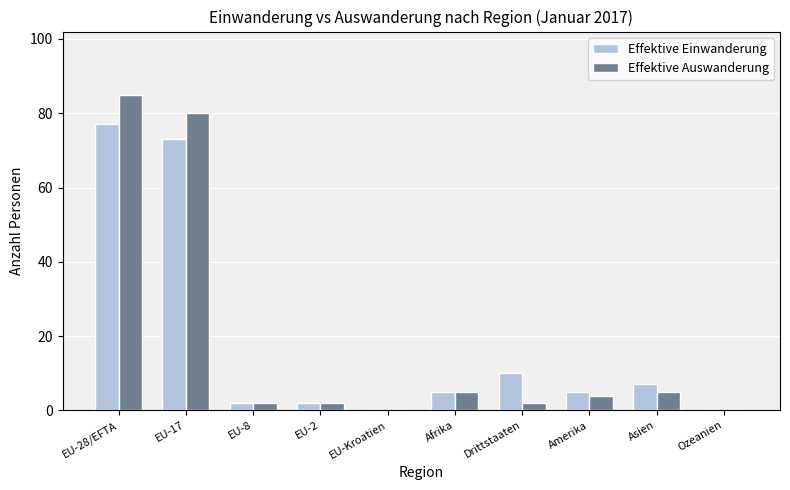

What is the highest value of the Effektive Auswanderung series?

85